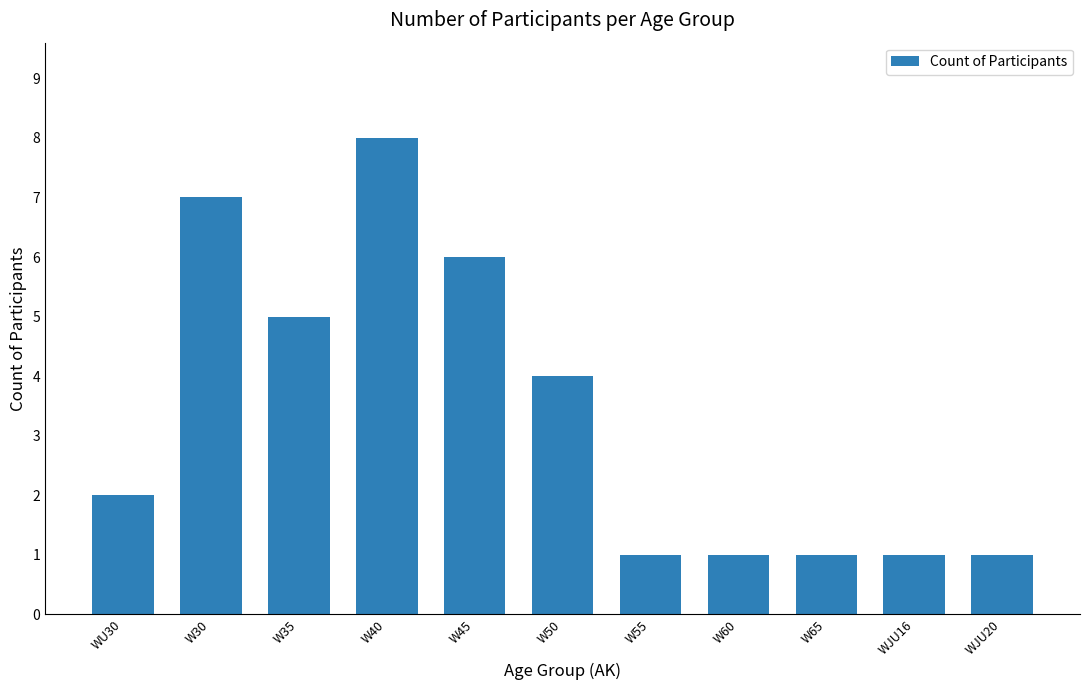

Reading right to left, list all the values displayed in this chart.

WJU20=1	WJU16=1	W65=1	W60=1	W55=1	W50=4	W45=6	W40=8	W35=5	W30=7	WU30=2